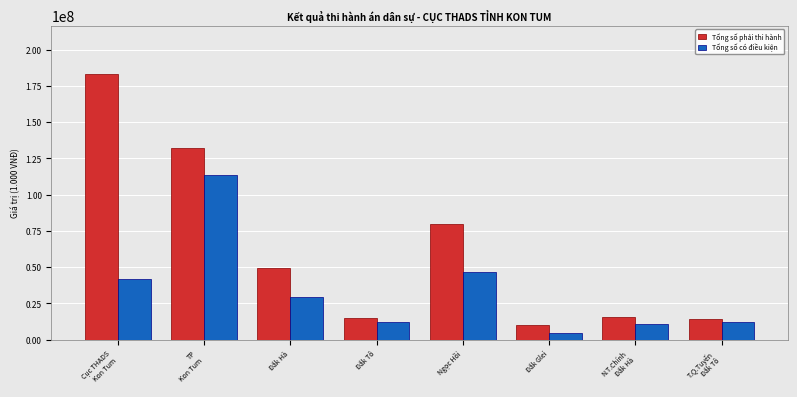

Which label corresponds to the smallest value in the chart?

Đắk Glei